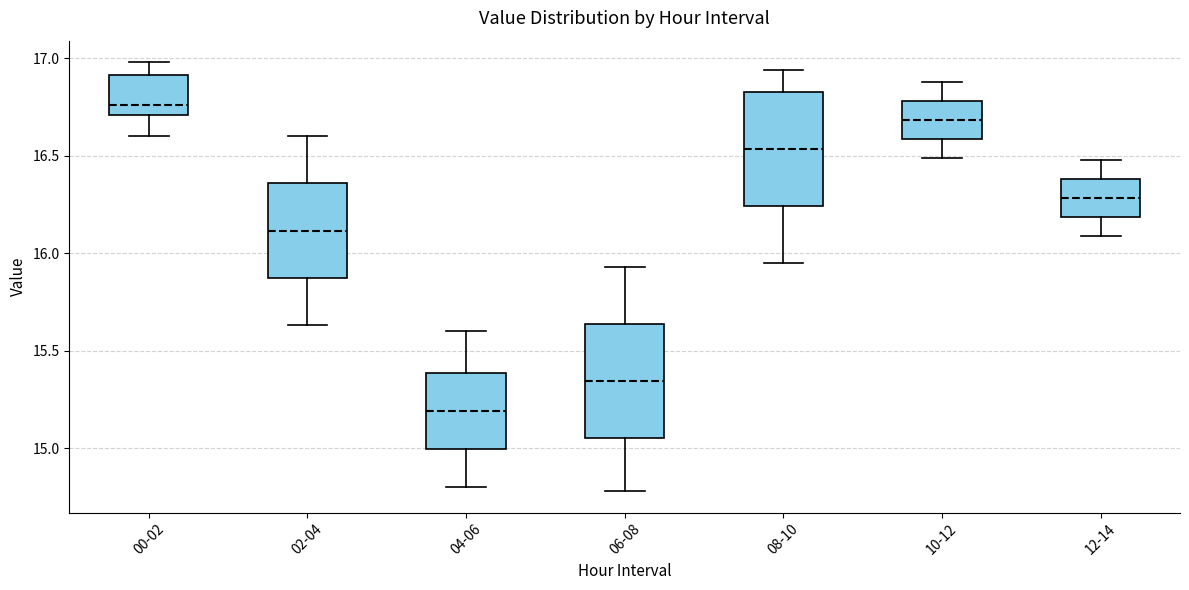

Where does the lower whisker of the box for 04-06 end on the y-axis? The values are not printed on the chart, so give them approximately, as read against the axis.

14.80